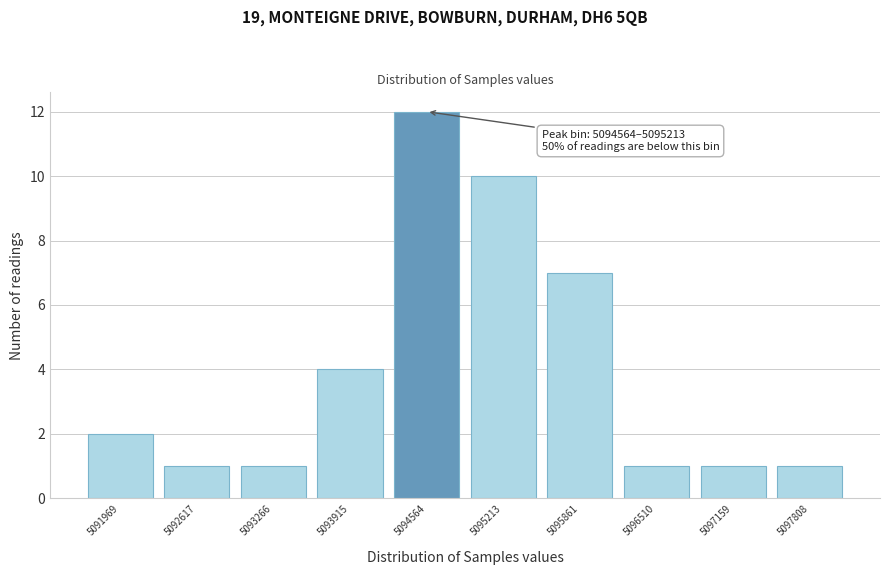

Reading right to left, list all the values displayed in this chart.

1	1	1	7	10	12	4	1	1	2